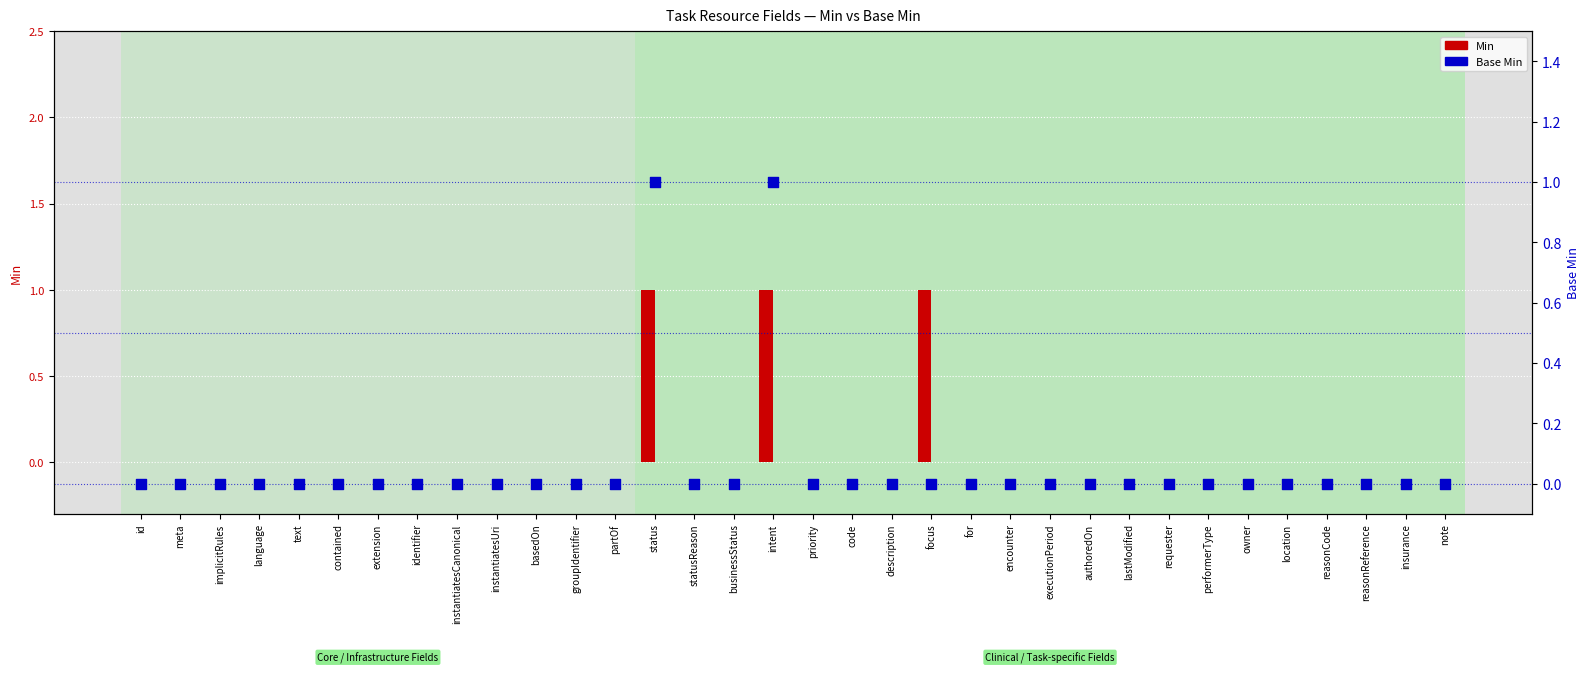

Which series has the largest total across all categories?

Min